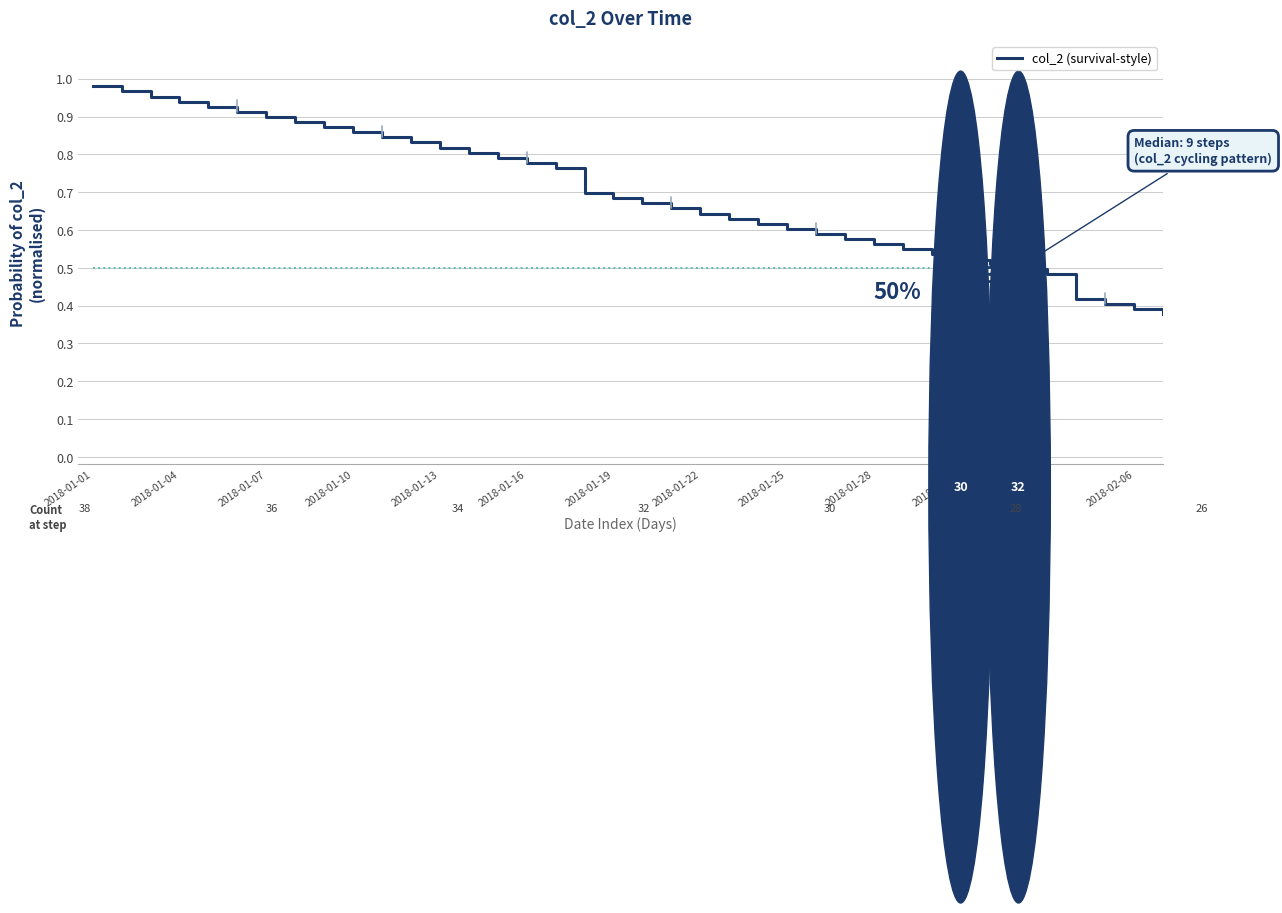

What is the sum of all values?

26.4